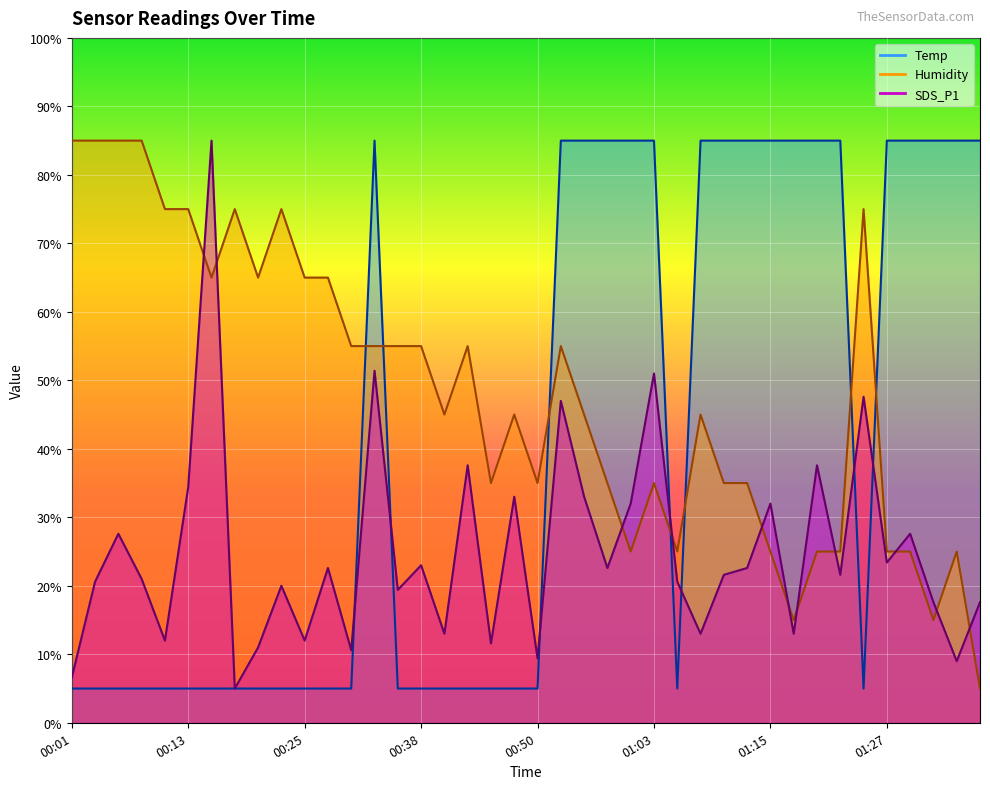

True or false: Humidity has a value of 75.0 at 00:11.

True